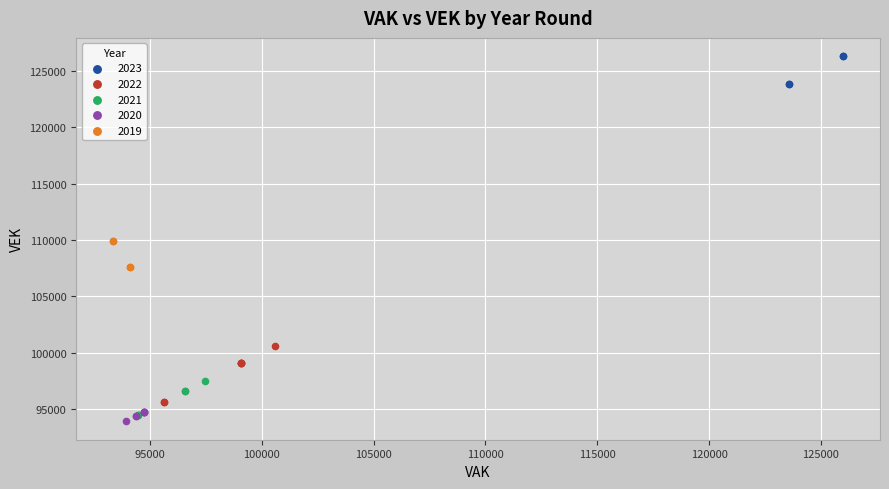

What are all the series names shown in the legend?

2023, 2022, 2021, 2020, 2019